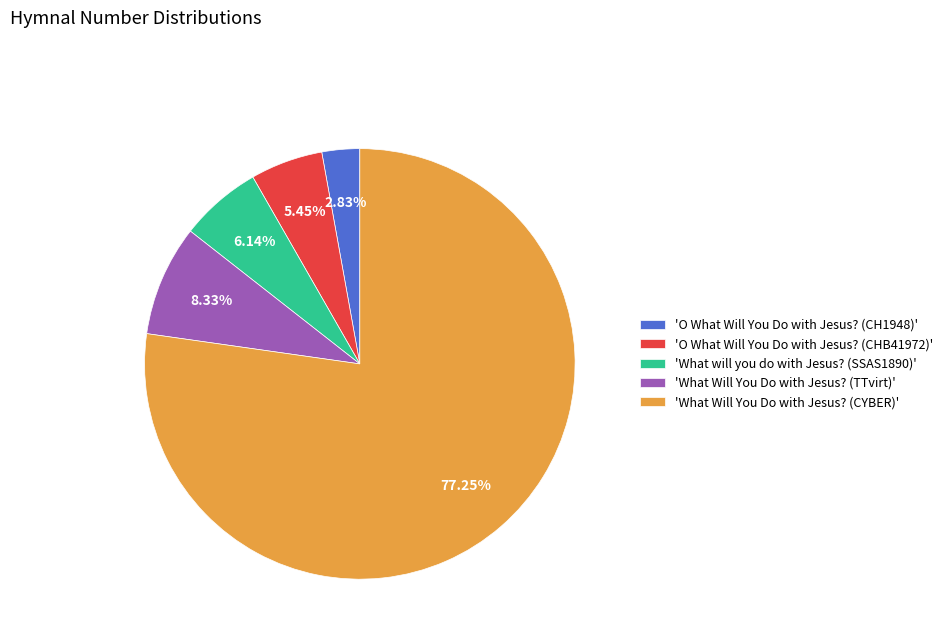

Rank the categories by value from lowest to highest.

'O What Will You Do with Jesus? (CH1948)', 'O What Will You Do with Jesus? (CHB41972)', 'What will you do with Jesus? (SSAS1890)', 'What Will You Do with Jesus? (TTvirt)', 'What Will You Do with Jesus? (CYBER)'